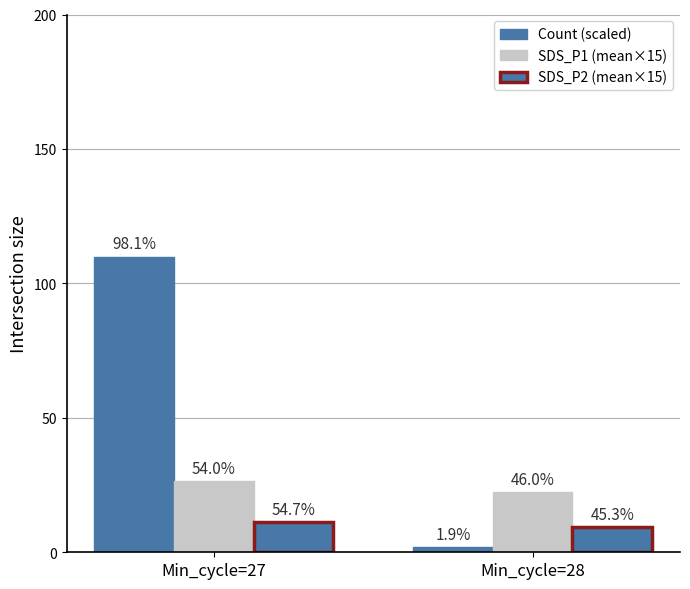

How many groups of bars are there?

2